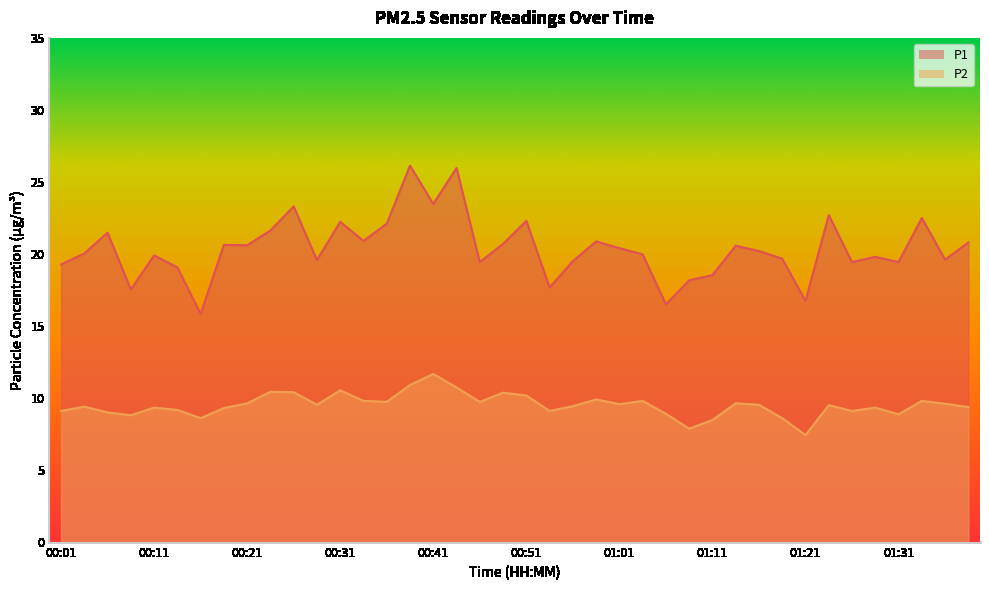

What is the value of the P2 point at the 39th from the left?

9.6